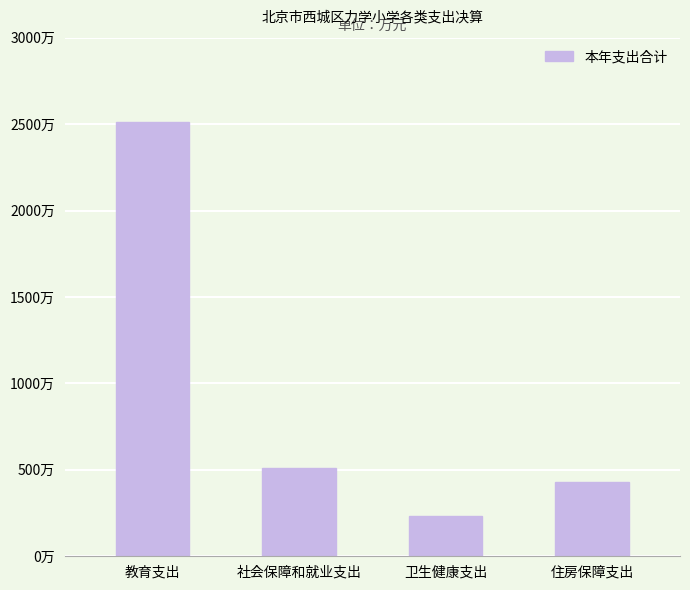

Are the bars horizontal?

No